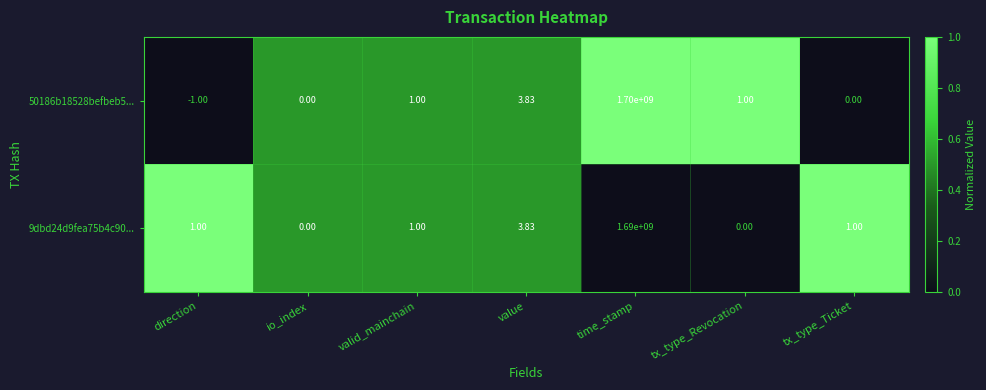

List the series in order of their peak value, lowest first.

9dbd24d9fea75b4c90..., 50186b18528befbeb5...